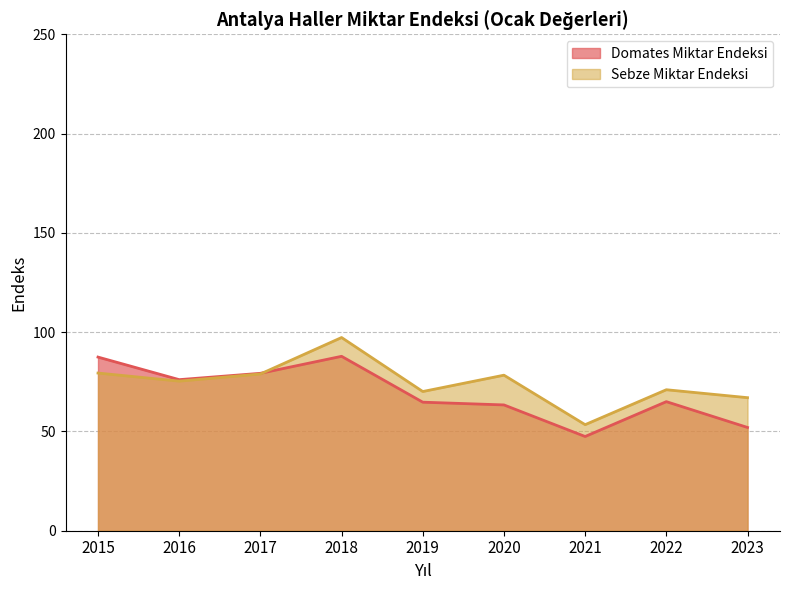

Rank the series at 2022 from highest to lowest value.

Sebze Miktar Endeksi, Domates Miktar Endeksi